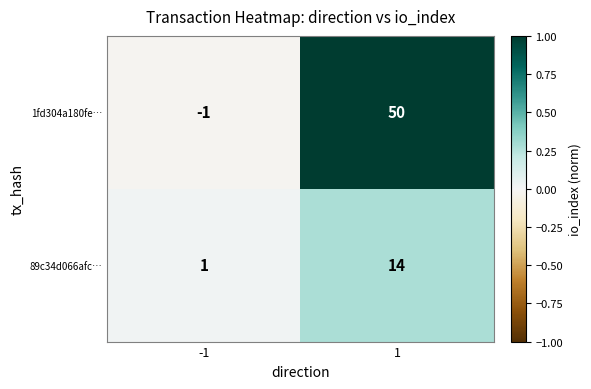

Which series changed the most between -1 and 1?

1fd304a180fe…